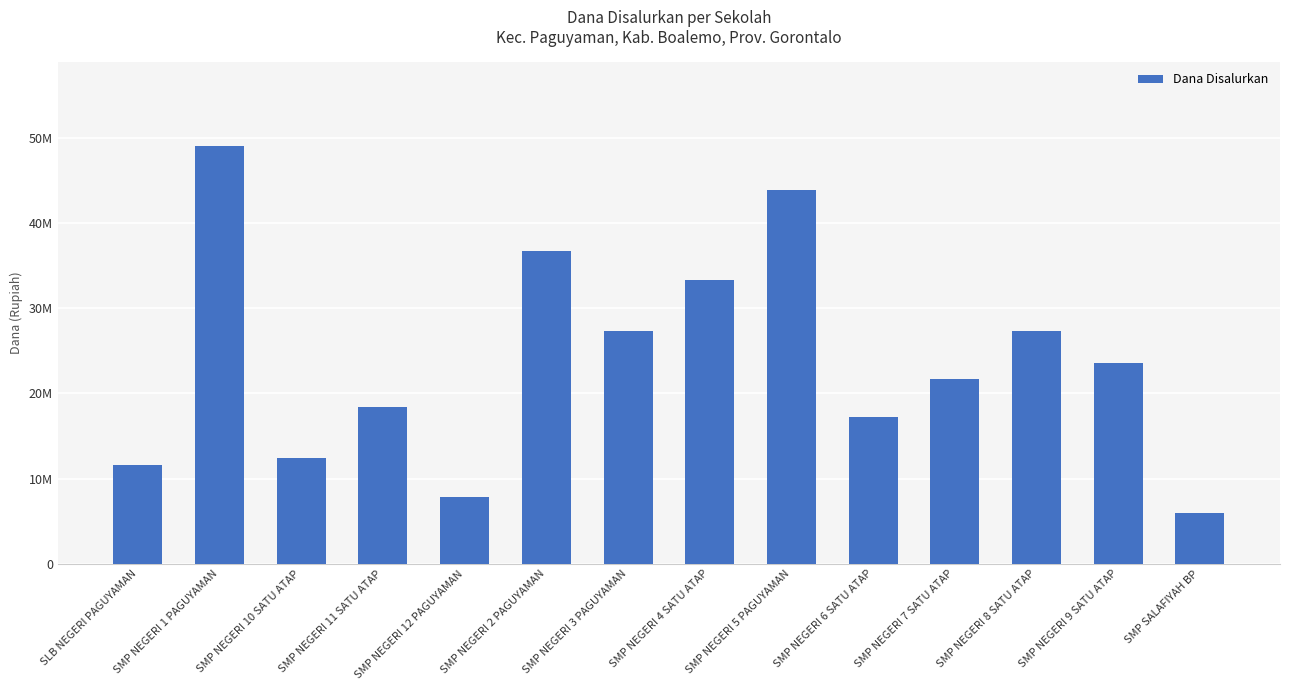

Approximately how many times larger is the value at SMP NEGERI 9 SATU ATAP compared to SMP SALAFIYAH BP?

3.9